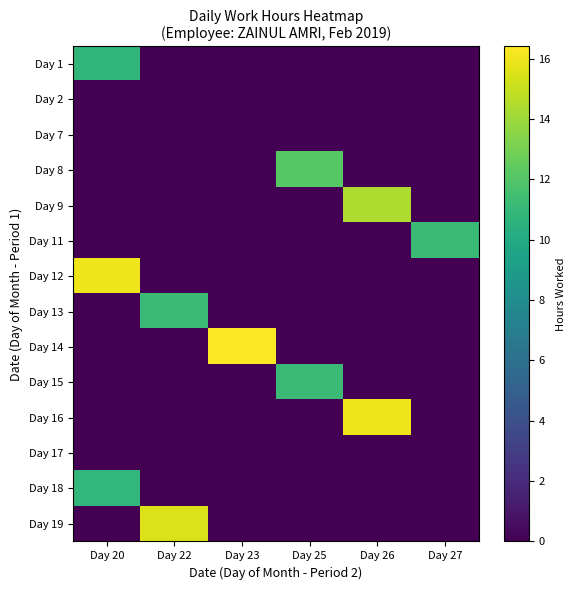

Reading right to left, extract all data points from this chart.

Day 1: Day 27=0.0	Day 26=0.0	Day 25=0.0	Day 23=0.0	Day 22=0.0	Day 20=10.8
Day 2: Day 27=0.0	Day 26=0.0	Day 25=0.0	Day 23=0.0	Day 22=0.0	Day 20=0.0
Day 7: Day 27=0.0	Day 26=0.0	Day 25=0.0	Day 23=0.0	Day 22=0.0	Day 20=0.0
Day 8: Day 27=0.0	Day 26=0.0	Day 25=12.1	Day 23=0.0	Day 22=0.0	Day 20=0.0
Day 9: Day 27=0.0	Day 26=14.4	Day 25=0.0	Day 23=0.0	Day 22=0.0	Day 20=0.0
Day 11: Day 27=11.2	Day 26=0.0	Day 25=0.0	Day 23=0.0	Day 22=0.0	Day 20=0.0
Day 12: Day 27=0.0	Day 26=0.0	Day 25=0.0	Day 23=0.0	Day 22=0.0	Day 20=16.0
Day 13: Day 27=0.0	Day 26=0.0	Day 25=0.0	Day 23=0.0	Day 22=11.2	Day 20=0.0
Day 14: Day 27=0.0	Day 26=0.0	Day 25=0.0	Day 23=16.4	Day 22=0.0	Day 20=0.0
Day 15: Day 27=0.0	Day 26=0.0	Day 25=11.2	Day 23=0.0	Day 22=0.0	Day 20=0.0
Day 16: Day 27=0.0	Day 26=16.0	Day 25=0.0	Day 23=0.0	Day 22=0.0	Day 20=0.0
Day 17: Day 27=0.0	Day 26=0.0	Day 25=0.0	Day 23=0.0	Day 22=0.0	Day 20=0.0
Day 18: Day 27=0.0	Day 26=0.0	Day 25=0.0	Day 23=0.0	Day 22=0.0	Day 20=10.8
Day 19: Day 27=0.0	Day 26=0.0	Day 25=0.0	Day 23=0.0	Day 22=15.5	Day 20=0.0